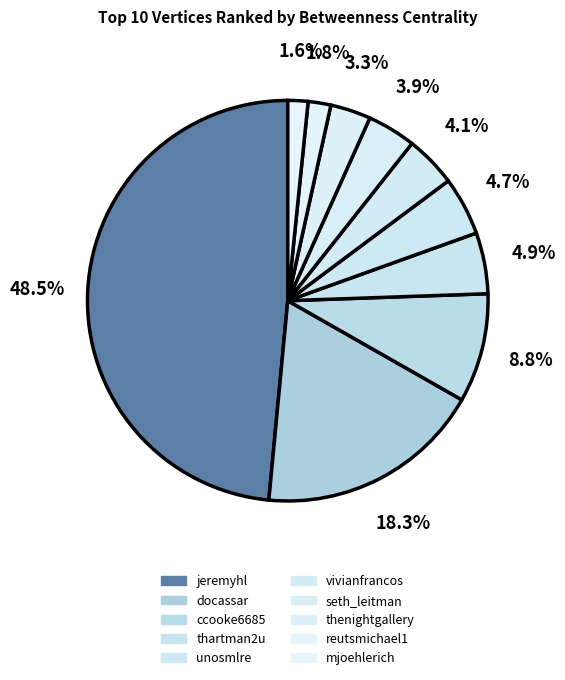

To the nearest percent, what portion does unosmlre represent?

5%